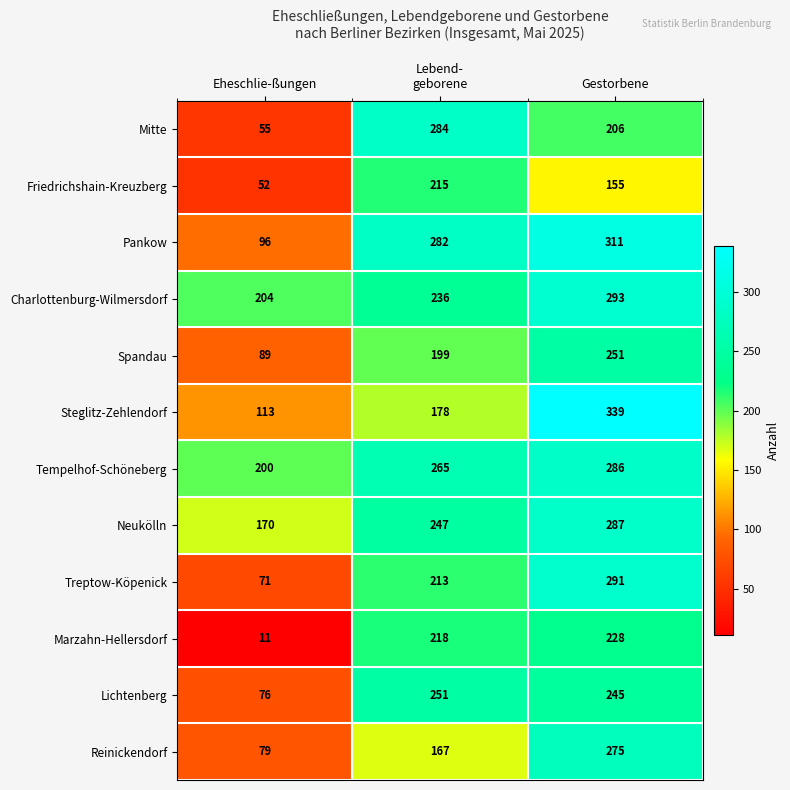

True or false: Pankow has a value of 96 at Eheschlie-ßungen.

True